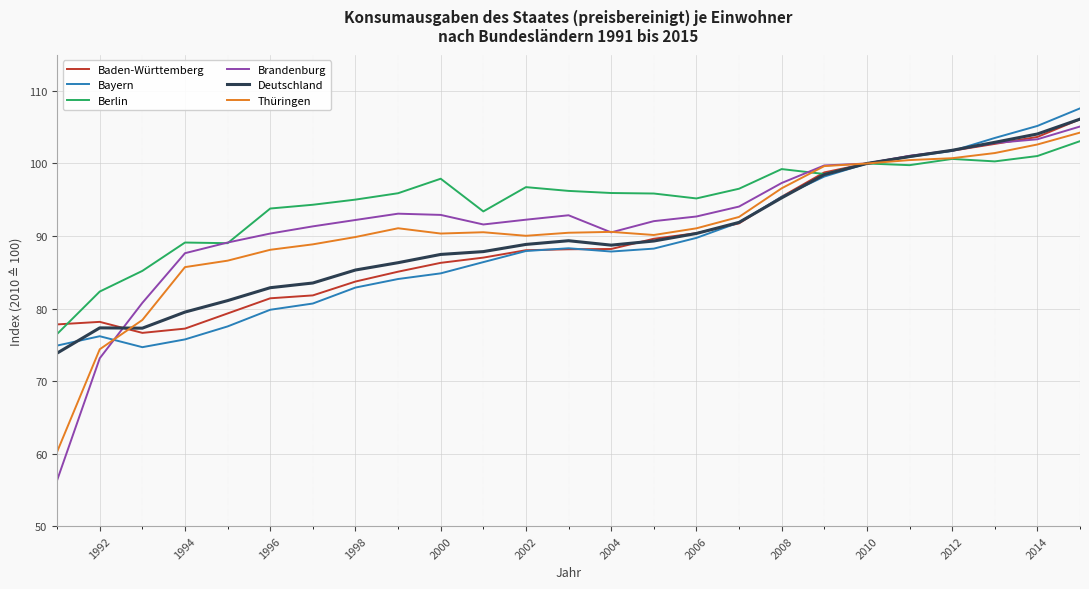

Which series has the largest total across all categories?

Berlin